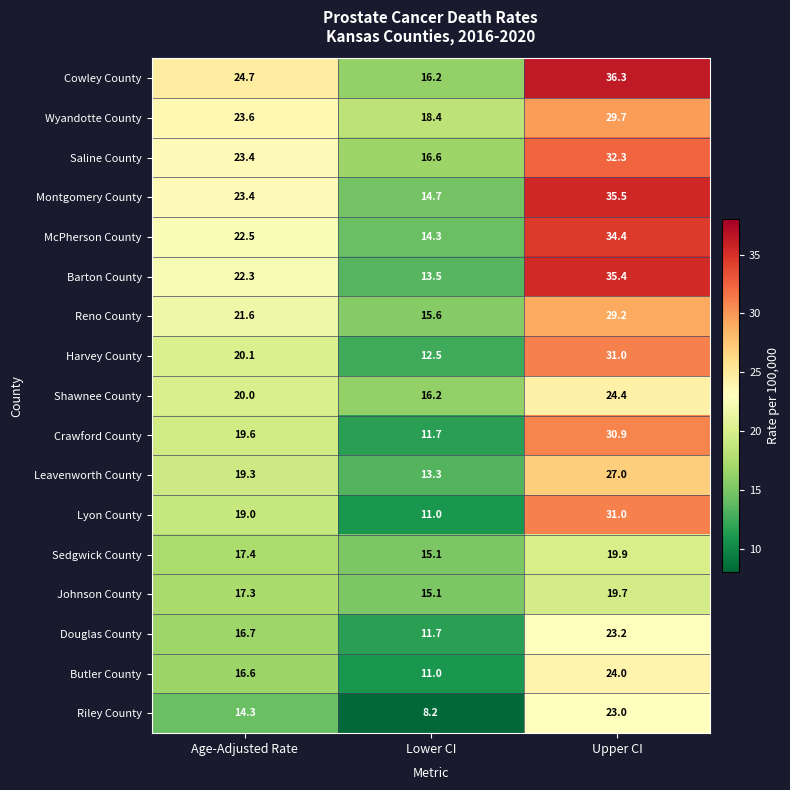

What is the average value of the Lyon County series?

20.3